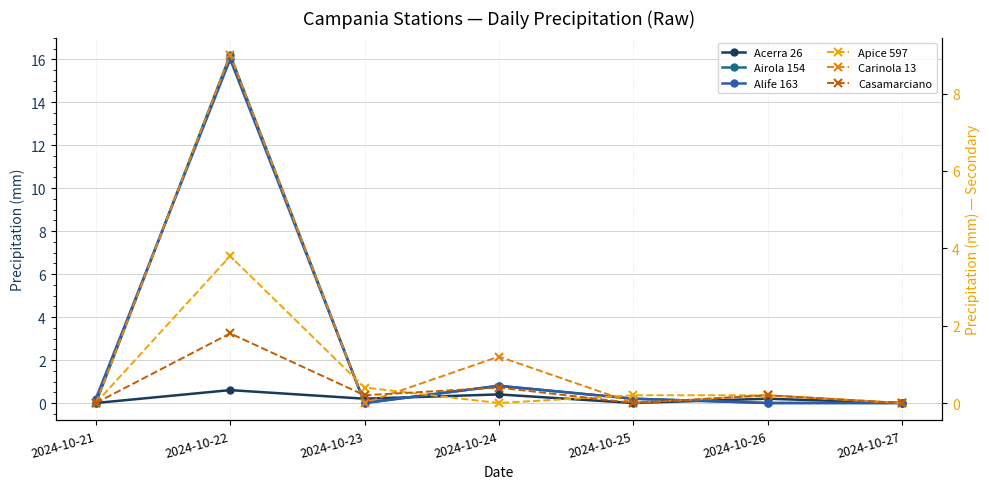

Is it true that Alife 163 equals 4.8 at 2024-10-27?

False